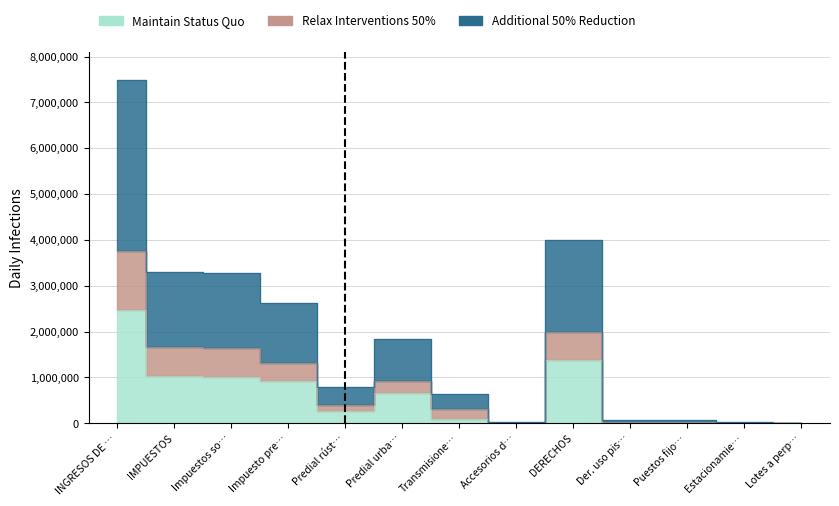

What is the difference between the Additional 50% Reduction values at DERECHOS and Accesorios d…?

3963811.7